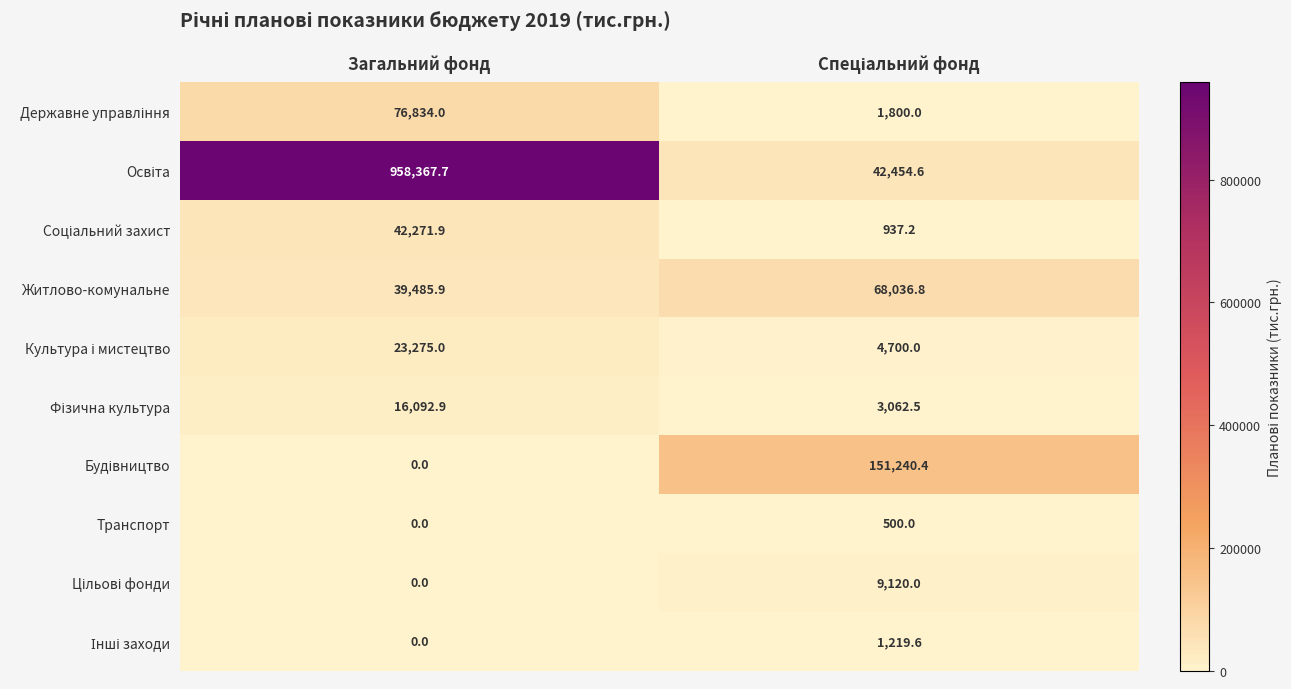

Count the number of categories in the chart.

2